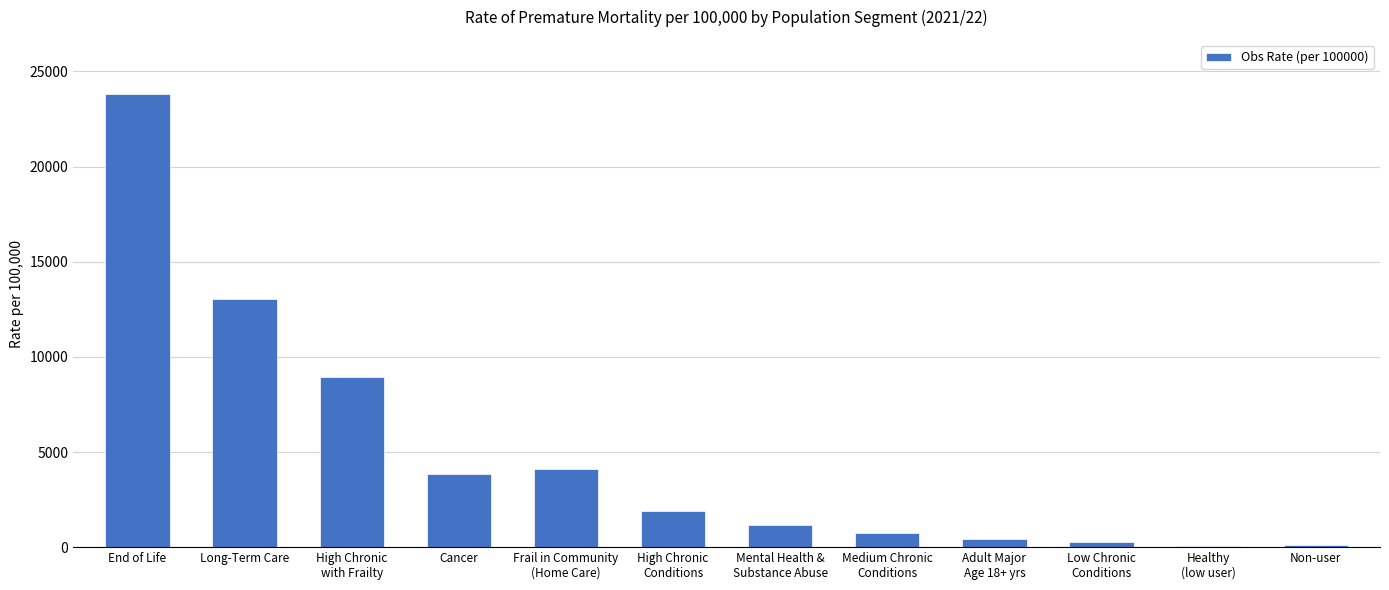

At which label is the value closest to 11937?

Long-Term Care